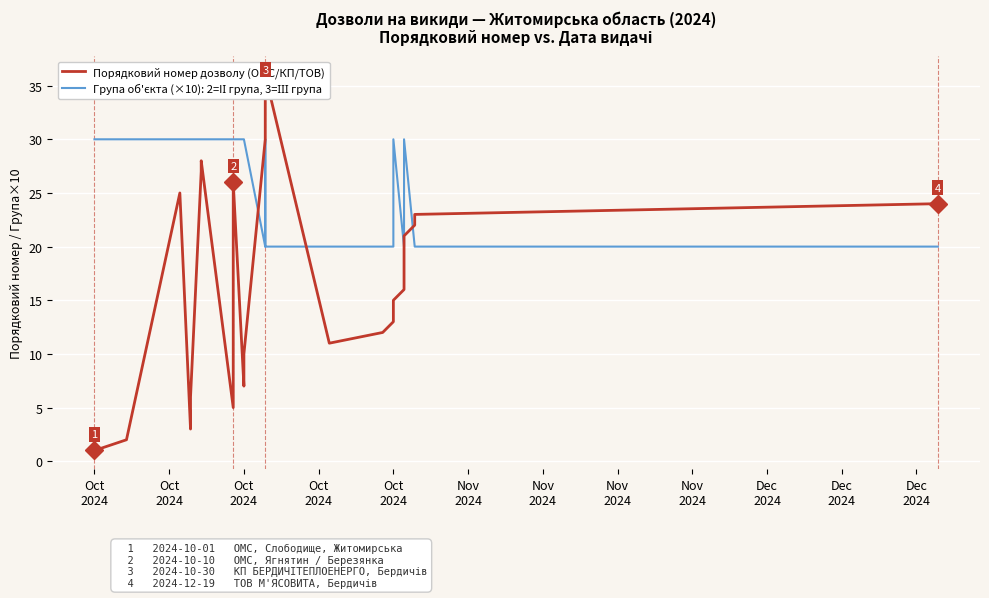

At Oct
2024, list the series in order from smallest to largest.

Порядковий номер дозволу, Група об'єкта (×10)